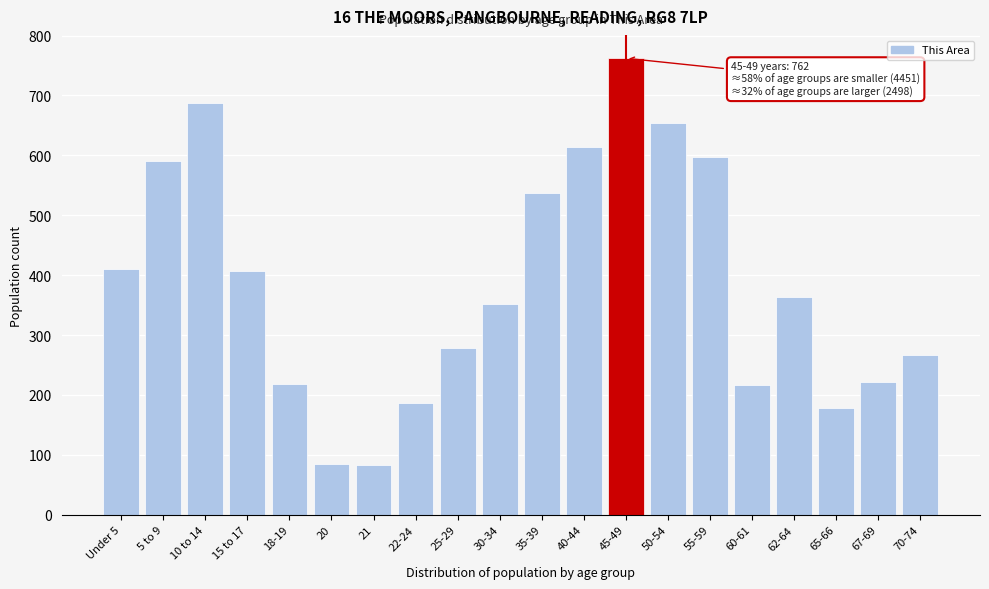

What is the label of the 1st bar from the left?

Under 5